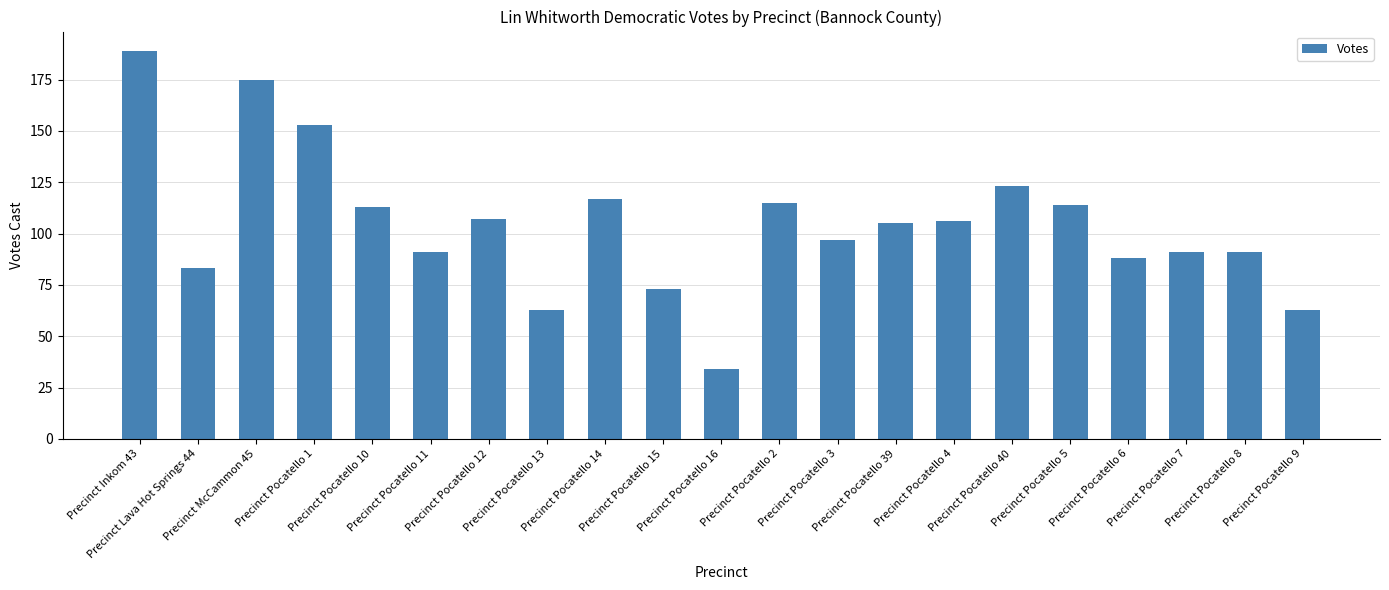

Which category has the lowest value across all series?

Precinct Pocatello 16